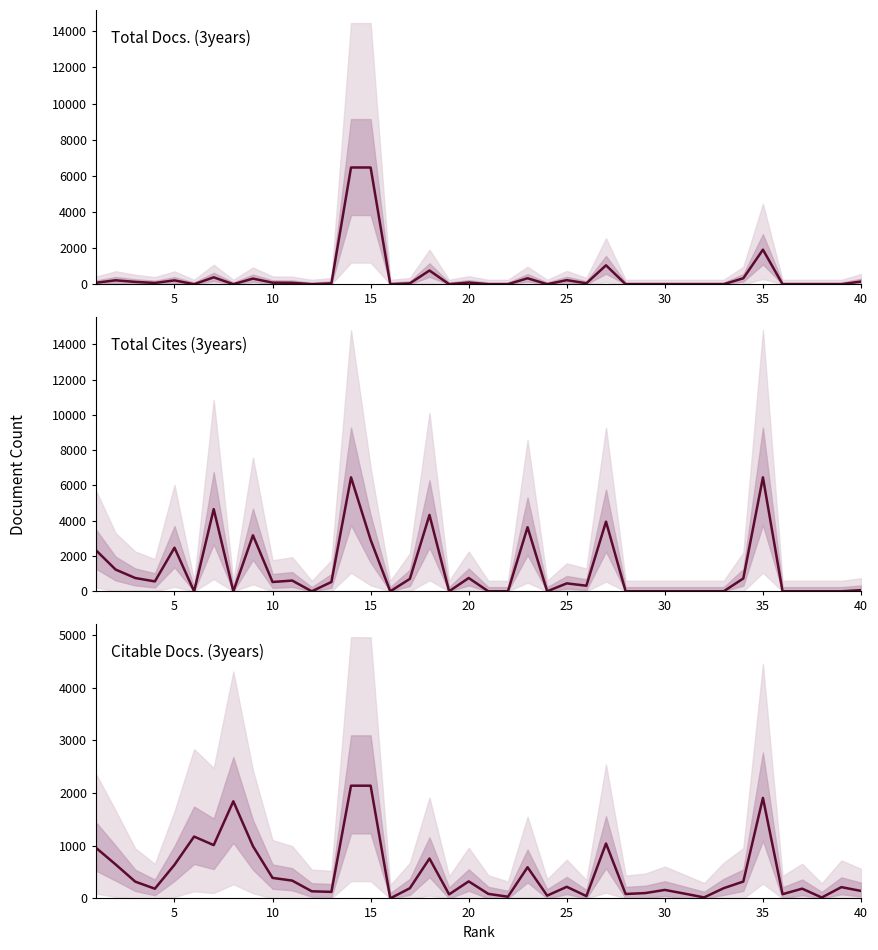

Reading left to right, extract all data points from this chart.

Total Docs. (3years): 80.0	216.0	127.0	69.0	211.0	0.0	380.0	0.0	310.0	85.0	79.0	0.0	45.0	6462.5	6462.5	0.0	46.0	758.0	0.0	91.0	0.0	0.0	328.0	0.0	224.0	50.0	1046.0	0.0	0.0	0.0	0.0	0.0	0.0	328.0	1912.0	0.0	0.0	0.0	0.0	145.0
Total Cites (3years): 2324.0	1231.0	754.0	561.0	2472.0	0.0	4659.0	0.0	3174.0	528.0	609.0	0.0	529.0	6459.2	2916.0	0.0	705.0	4327.0	0.0	754.0	0.0	0.0	3633.0	0.0	450.0	317.0	3950.0	0.0	0.0	0.0	0.0	0.0	0.0	729.0	6459.2	0.0	0.0	0.0	0.0	66.0
Citable Docs. (3years): 959.0	644.0	318.0	184.0	638.0	1173.0	1011.0	1842.0	991.0	389.0	338.0	135.0	124.0	2138.0	2138.0	1.0	193.0	756.0	77.0	323.0	86.0	32.0	591.0	53.0	220.0	44.0	1041.0	84.0	101.0	161.0	91.0	19.0	194.0	320.0	1906.0	80.0	185.0	17.0	214.0	142.0